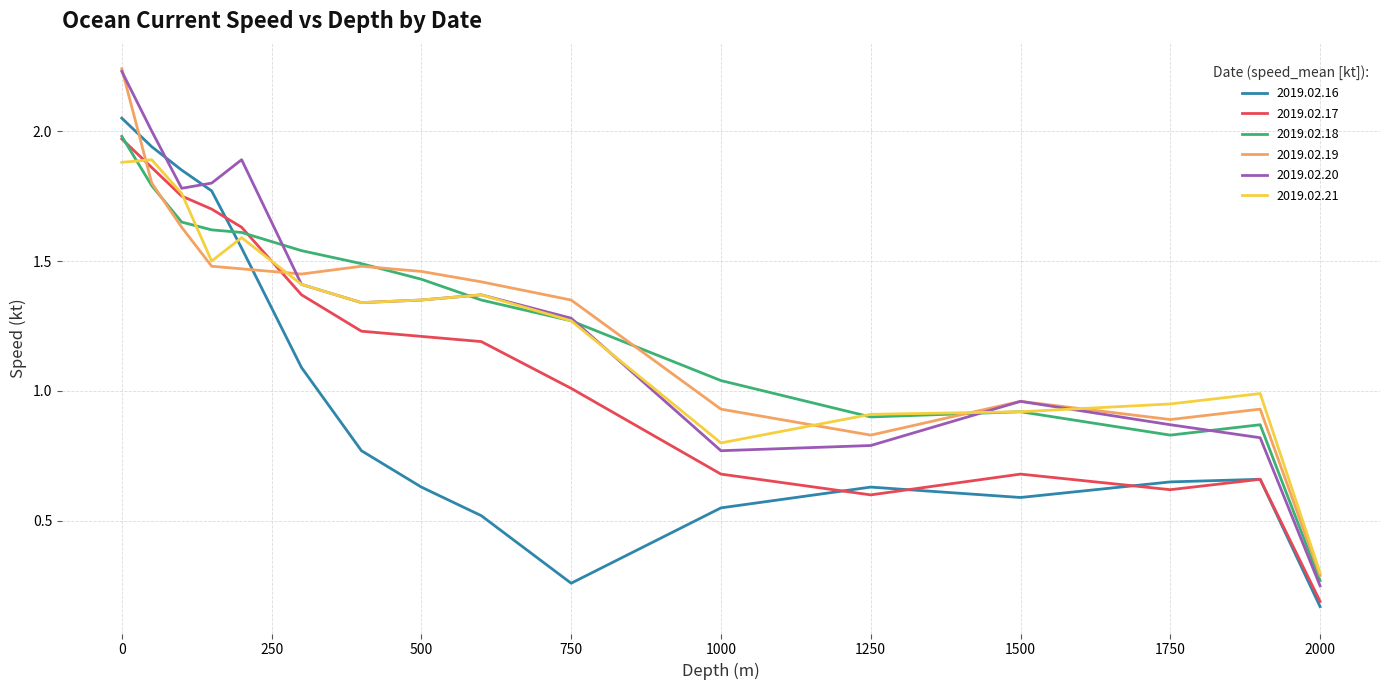

Which series has the widest spread of values?

2019.02.20